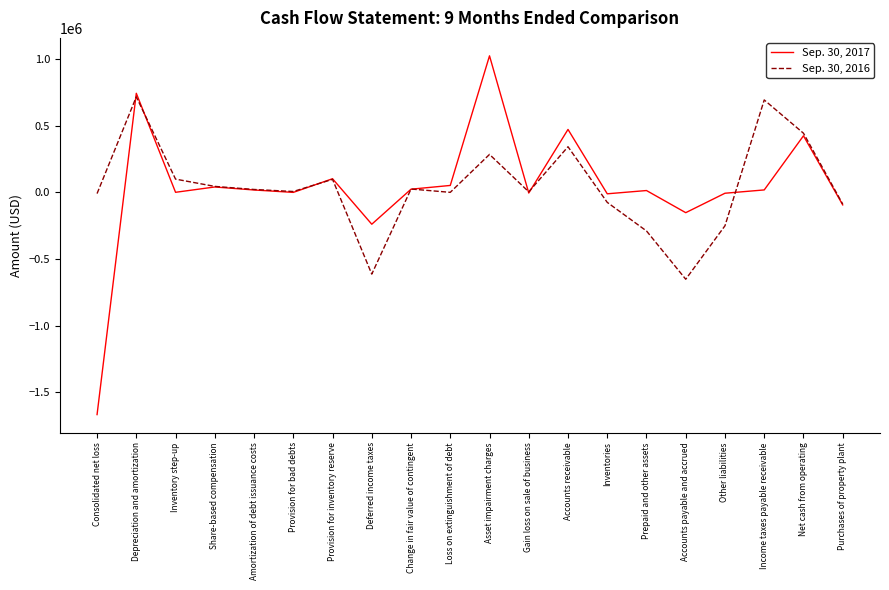

The value of Sep. 30, 2017 at Depreciation and amortization is 1098802. True or false?

False